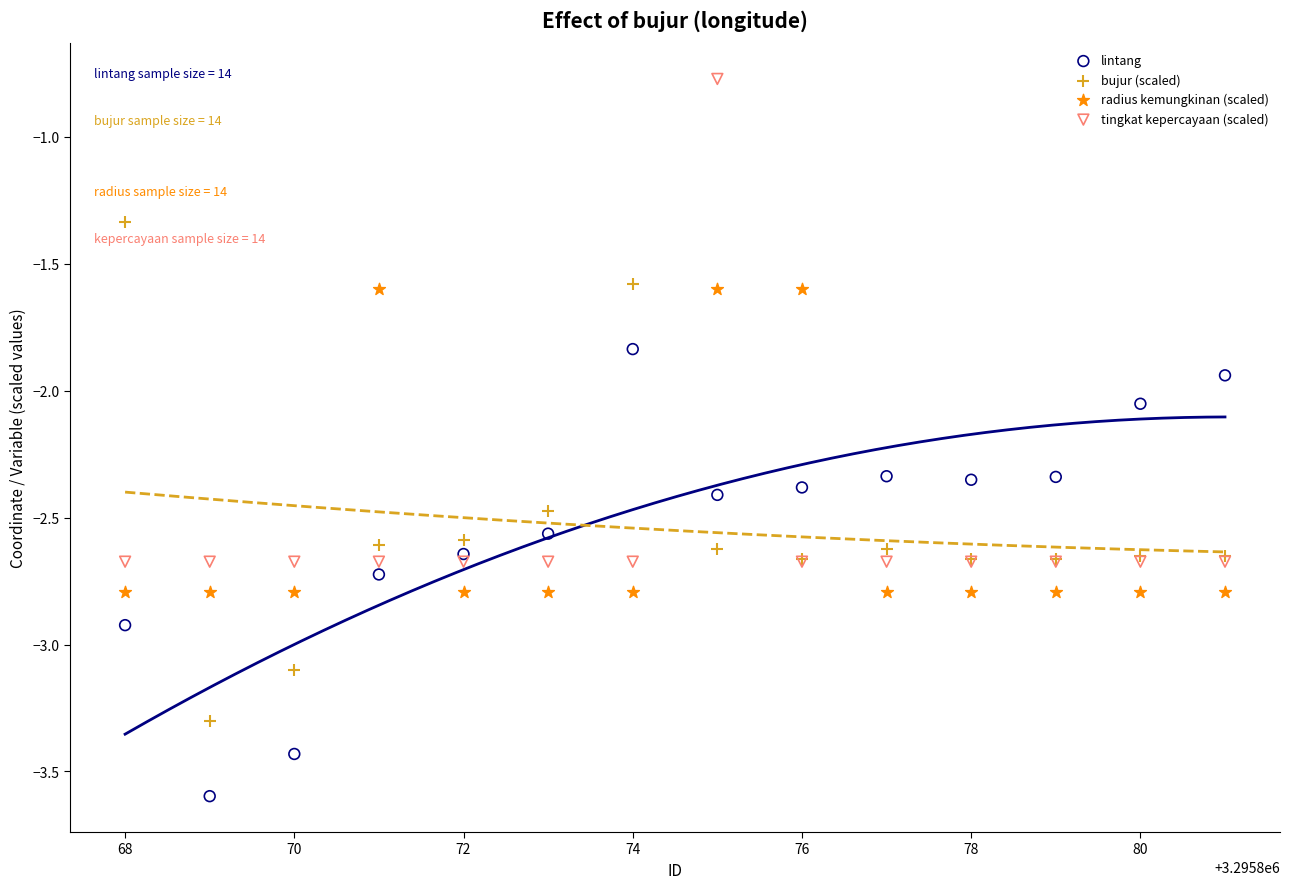

Which series reaches the minimum Y coordinate?

lintang